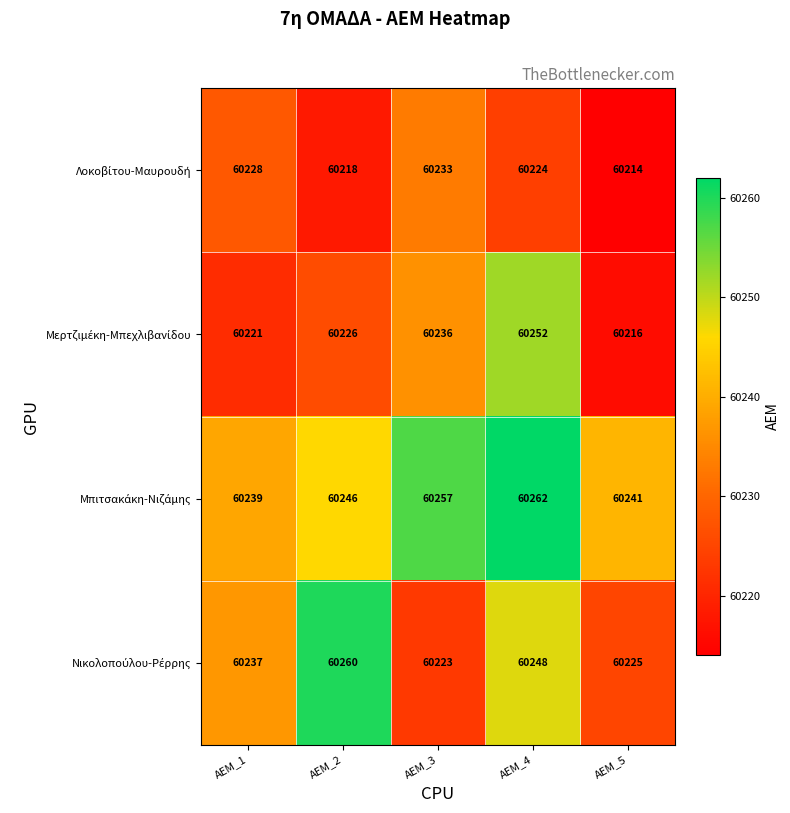

What is the minimum value shown in the chart?

60214